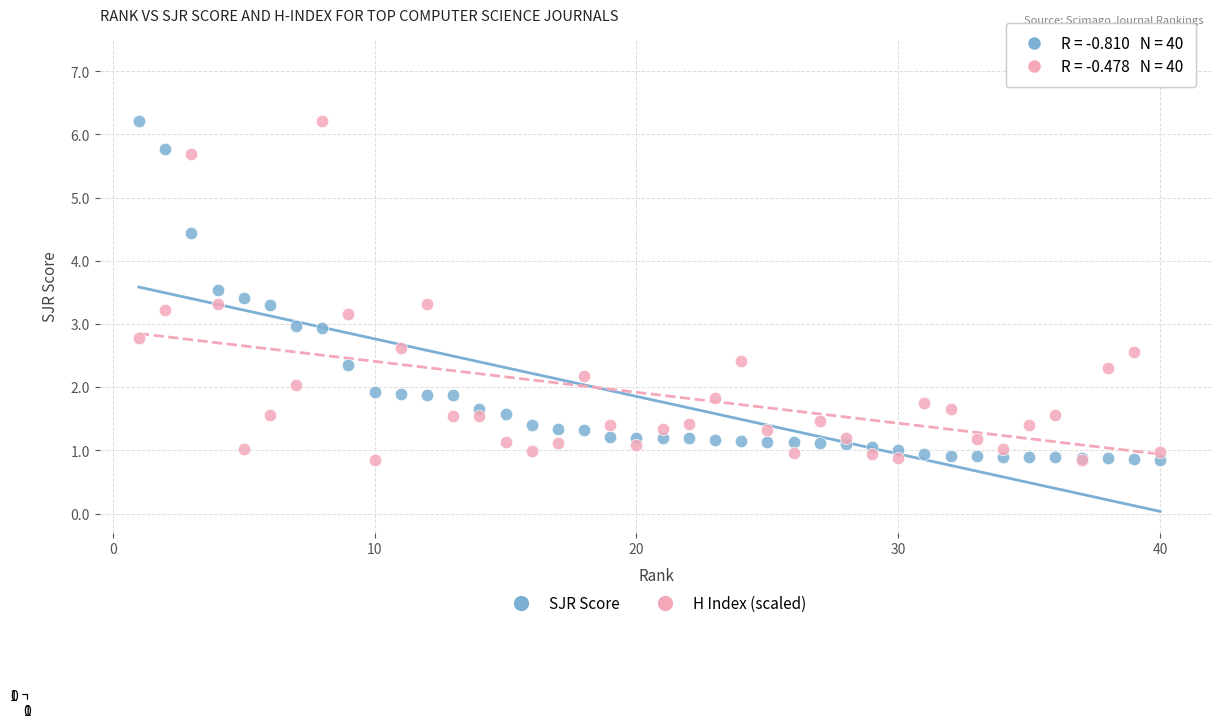

What is the X range (max minus min) for the scatter plot?

39.0